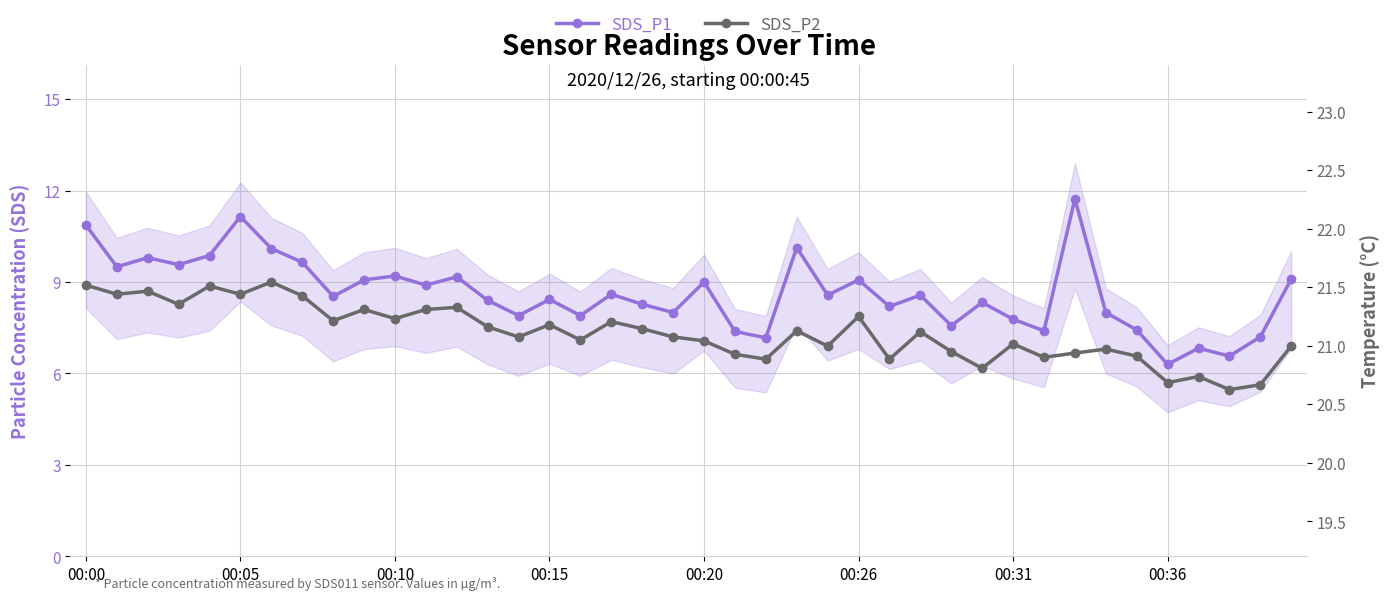

What is the difference between the maximum and minimum values in the SDS_P2 series?

3.5